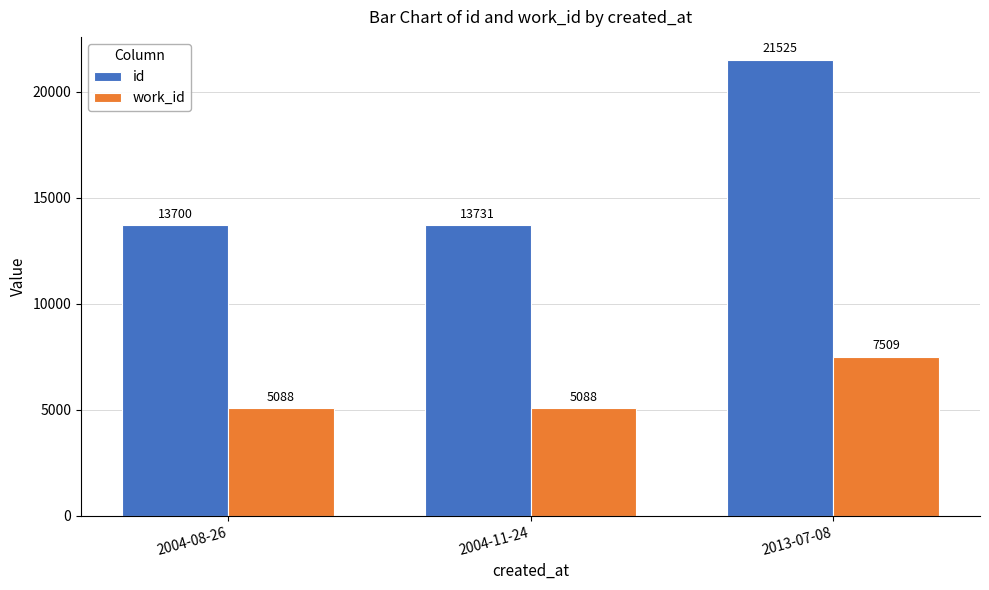

Is it true that id equals 21525 at 2013-07-08?

True